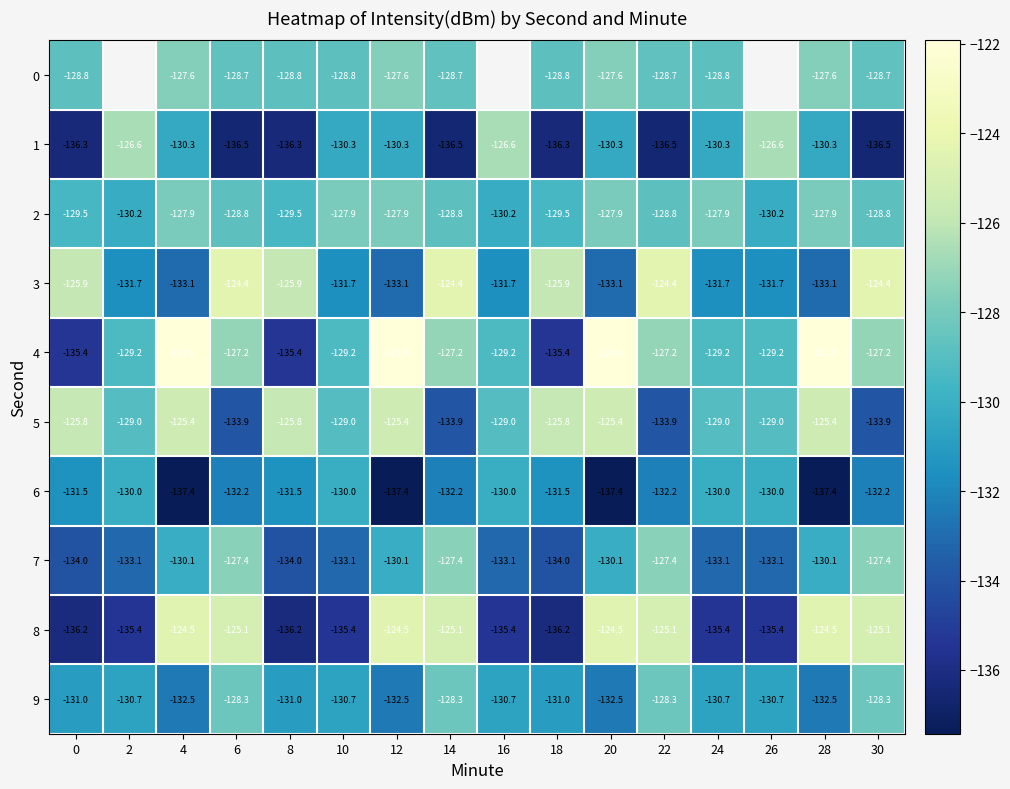

Is the value of 3 at 6 greater than the value of 6 at 4?

Yes